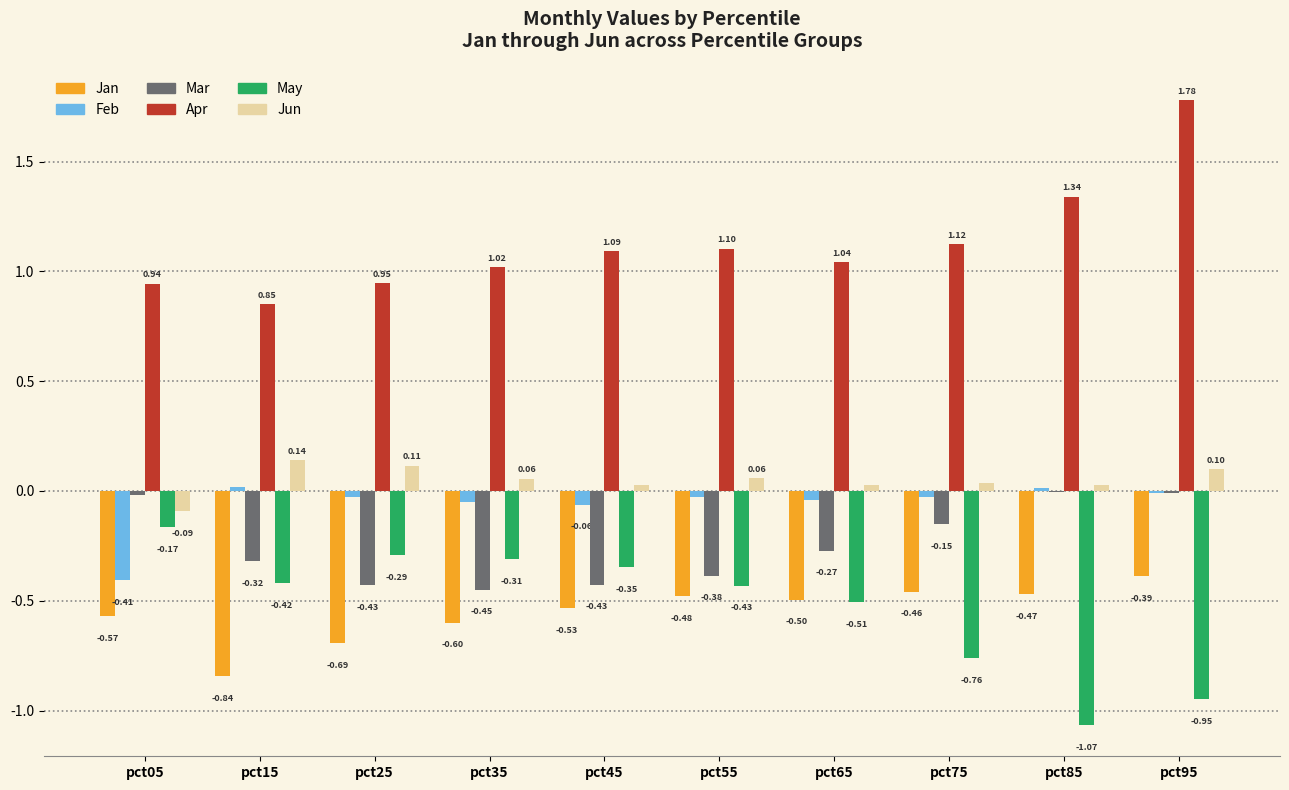

What is the sum of all Jan values?

-5.5